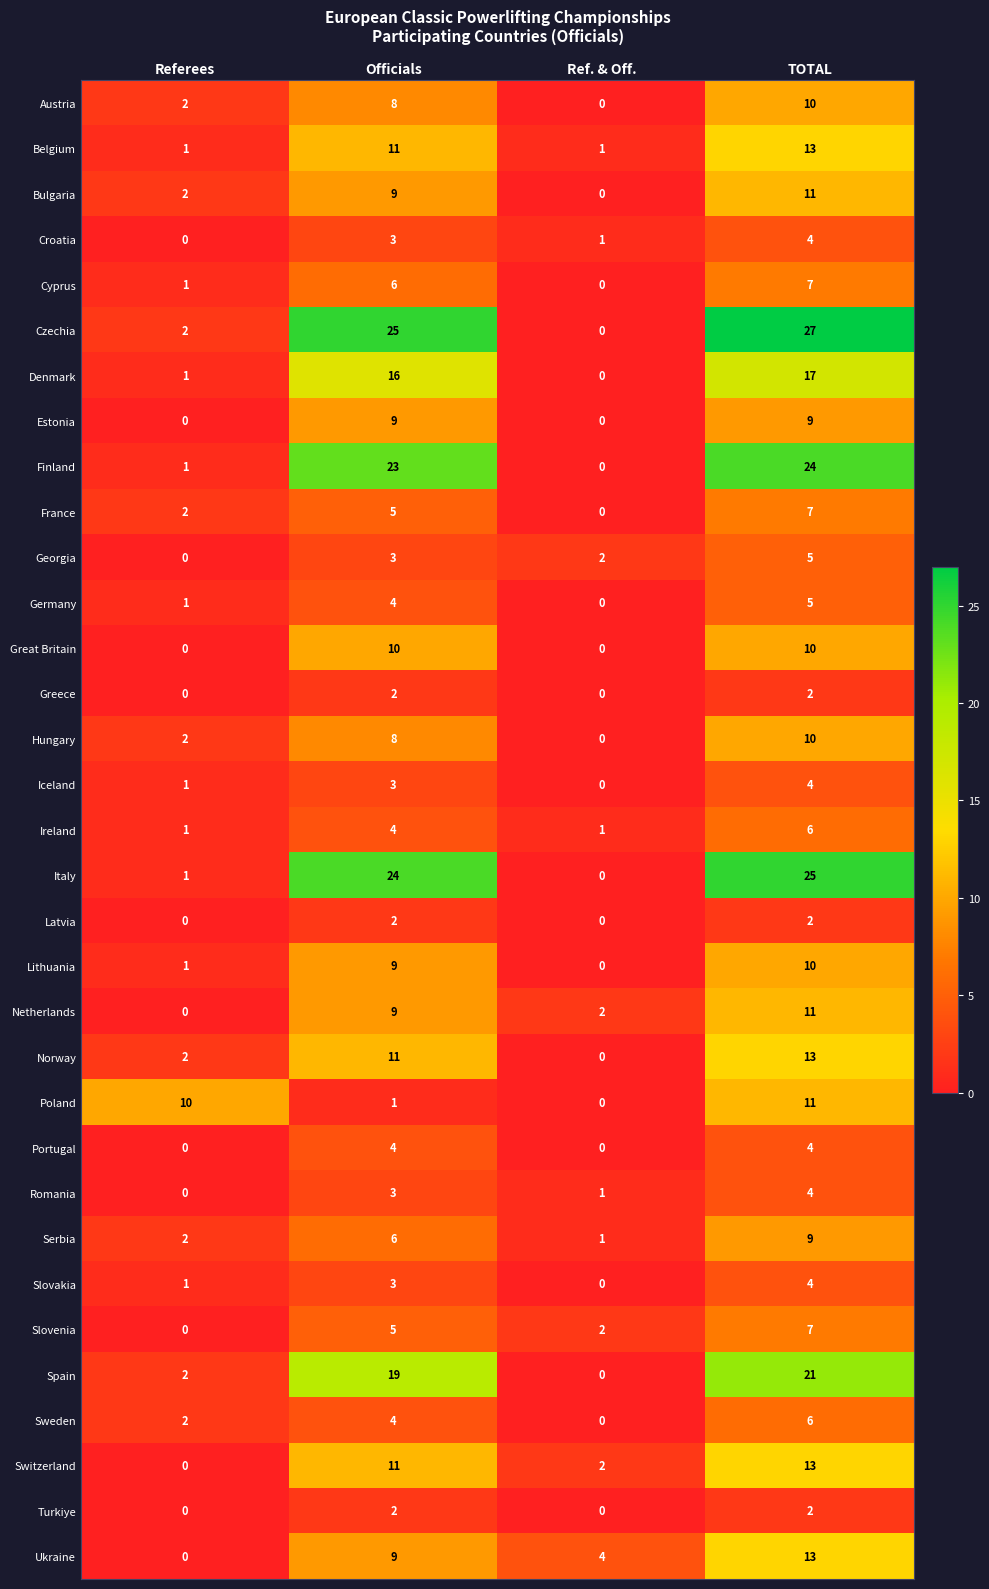

What is the greatest value displayed?

27